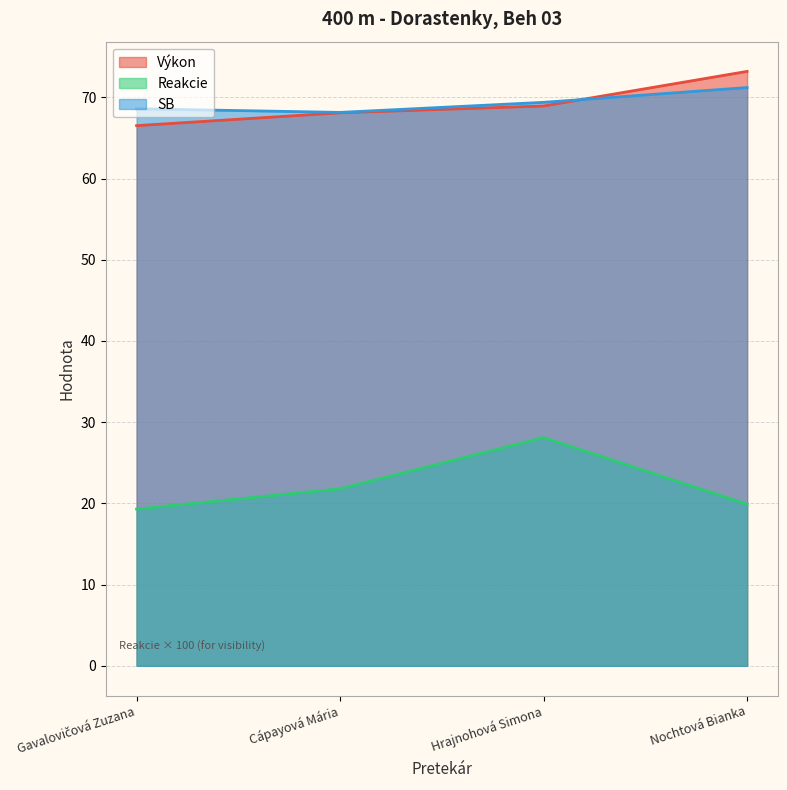

The SB series shows 92.7 at Cápayová Mária. True or false?

False